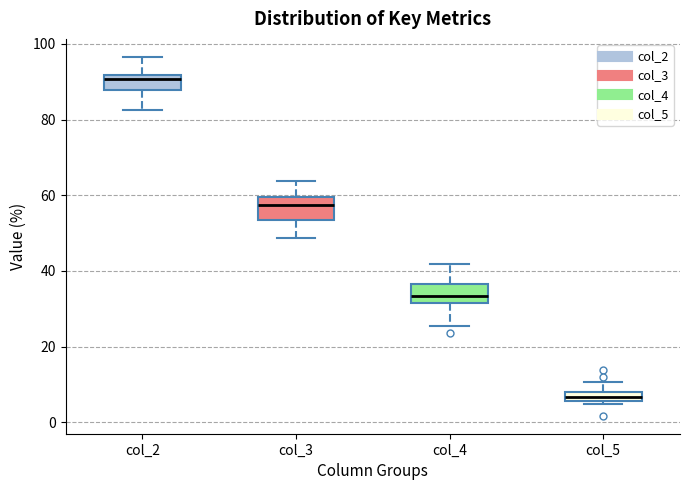

Where does the lower whisker of the box for col_3 end on the y-axis? The values are not printed on the chart, so give them approximately, as read against the axis.

48